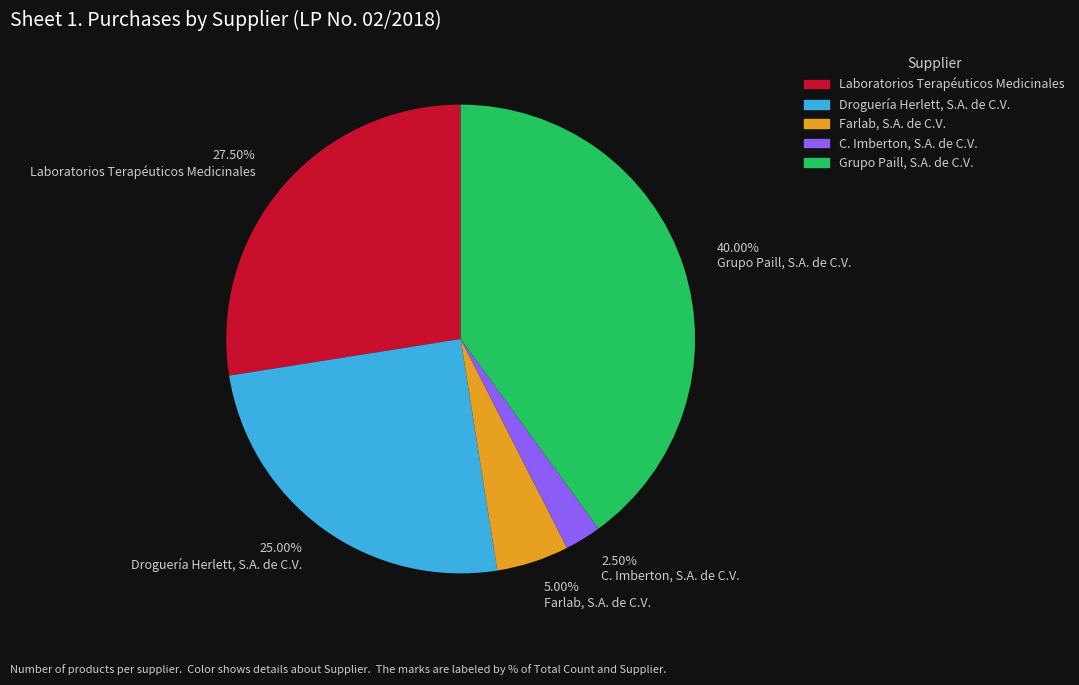

Which has a higher value, Grupo Paill, S.A. de C.V. or Laboratorios Terapéuticos Medicinales?

Grupo Paill, S.A. de C.V.